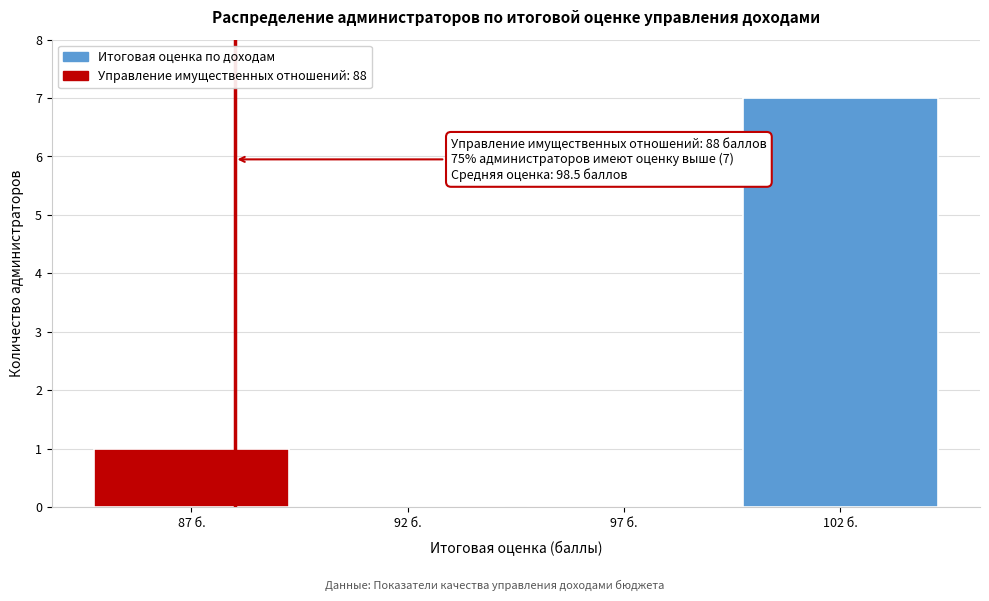

Reading right to left, extract all data points from this chart.

102 б.=7	97 б.=0	92 б.=0	87 б.=1